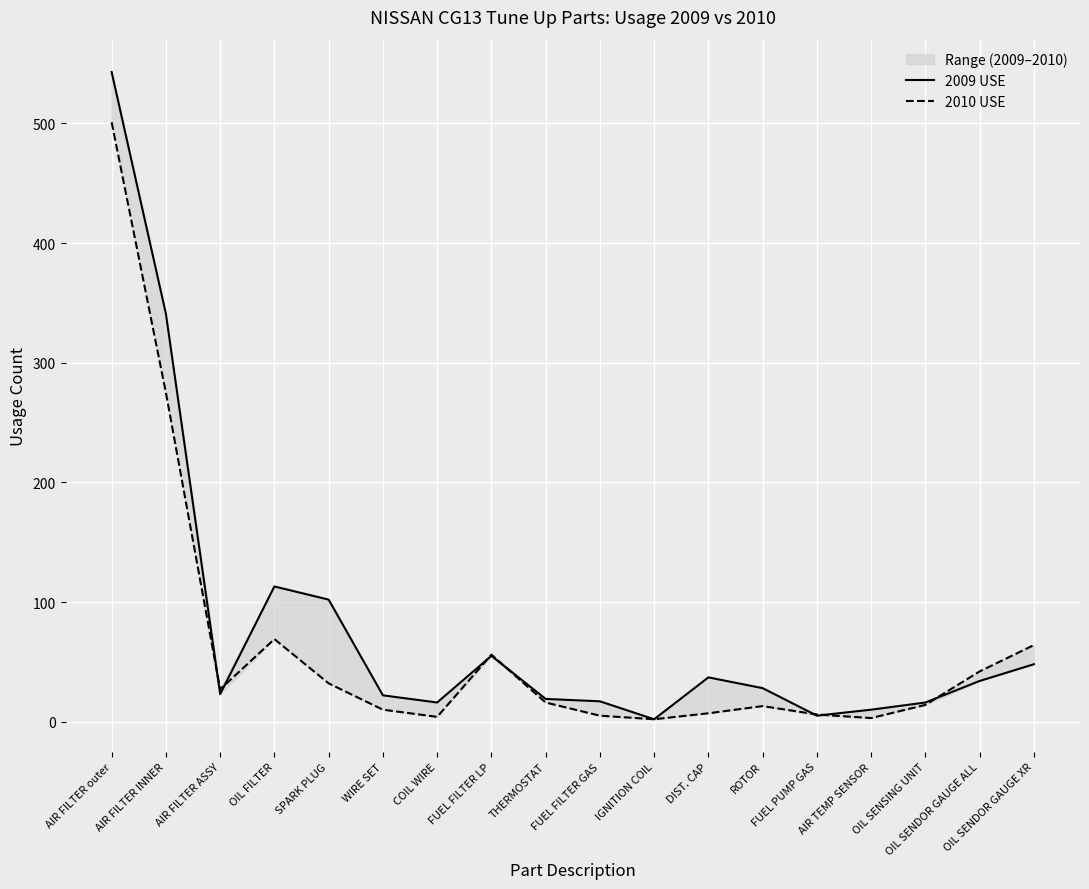

At AIR FILTER outer, list the series in order from smallest to largest.

2010 USE, 2009 USE